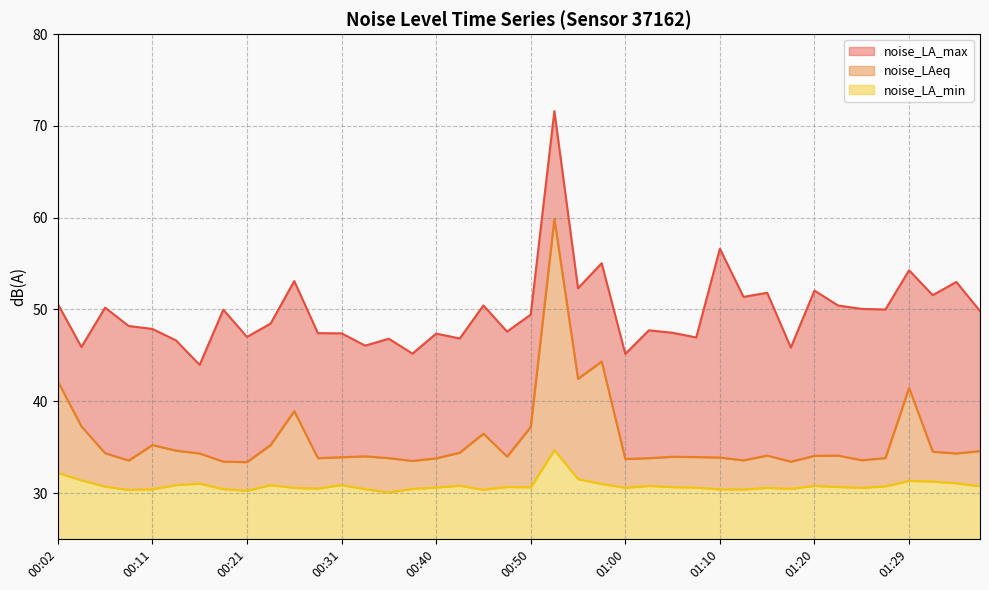

Is the value of noise_LAeq at 01:17 greater than the value of noise_LA_max at 01:29?

No